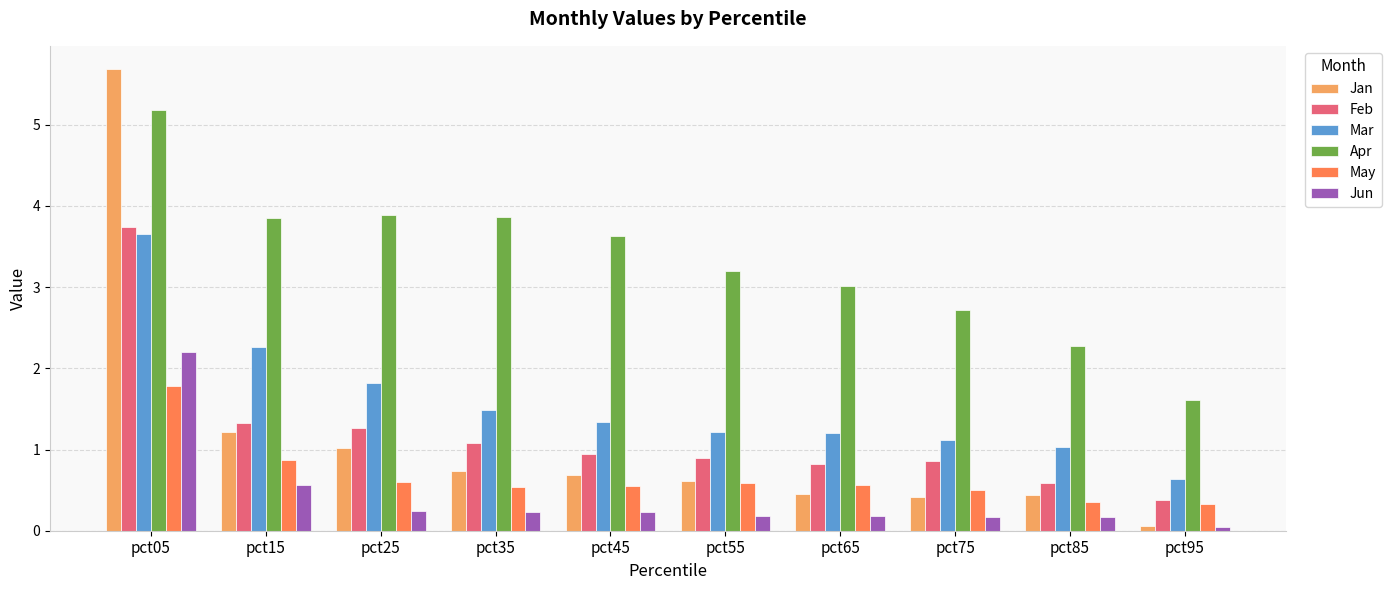

How many categories are shown in the chart?

10